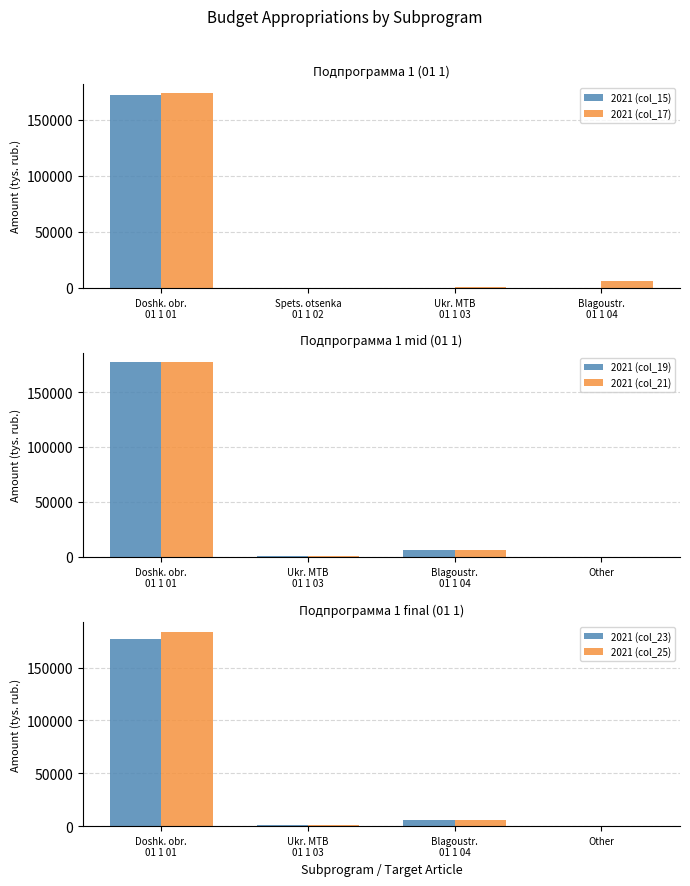

Between Ukr. MTB
01 1 03 and Blagoustr.
01 1 04, which series saw the biggest shift?

2021 (col_19)